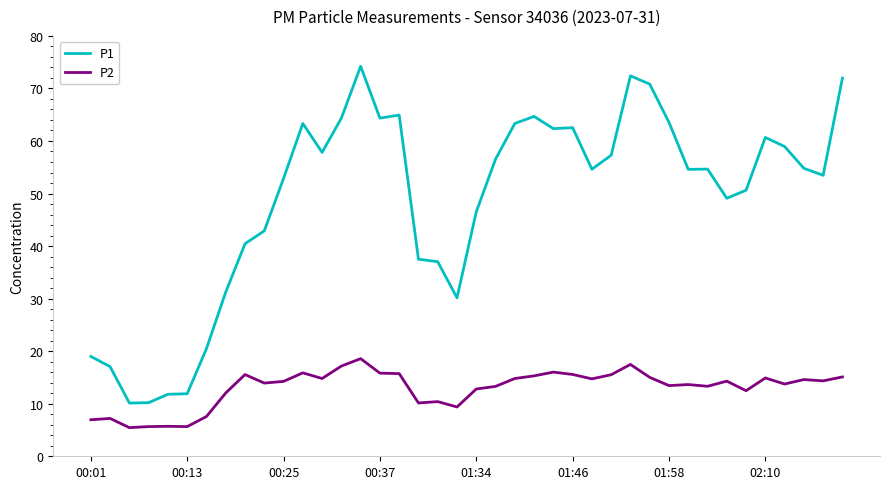

True or false: P1 and P2 cross at least once.

False